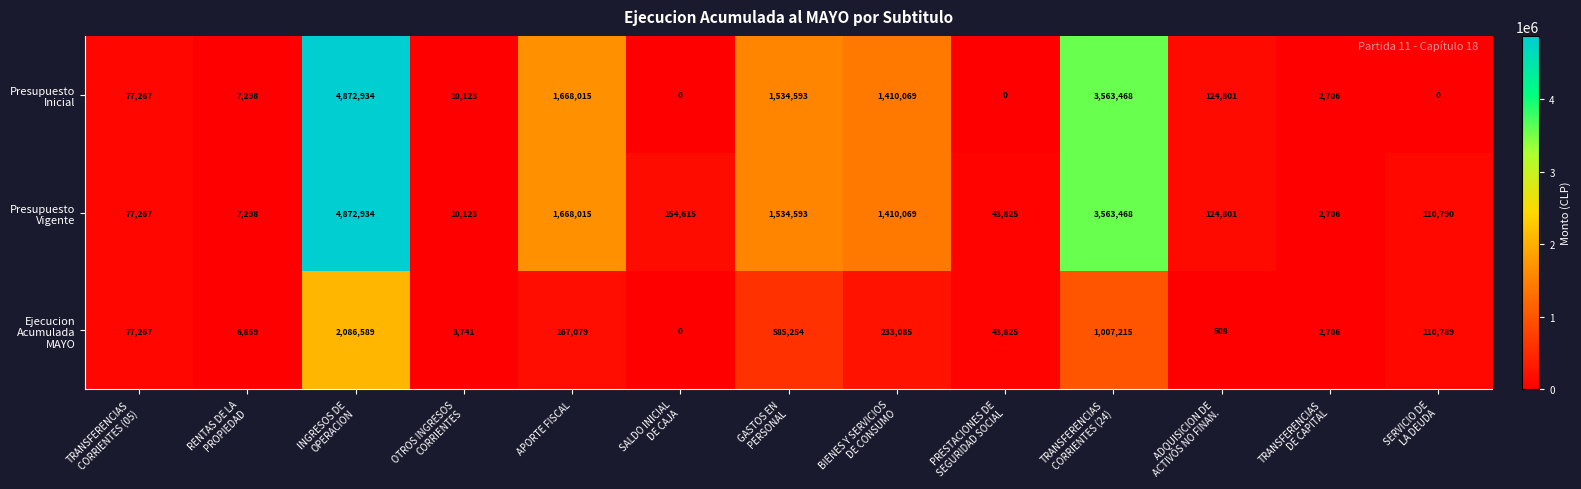

What is the greatest value displayed?

4872934